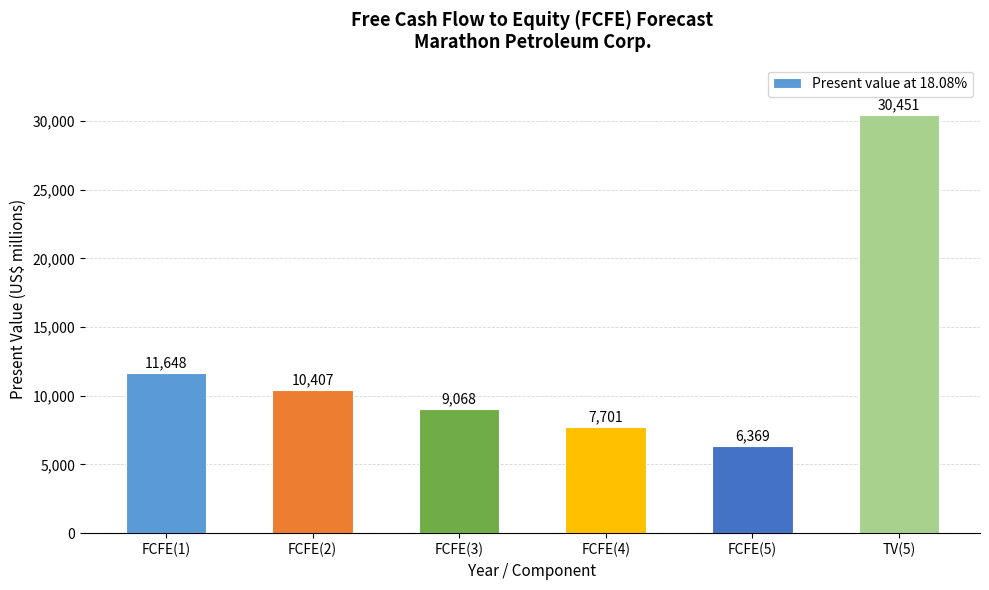

What is the label of the 5th bar from the left?

FCFE(5)